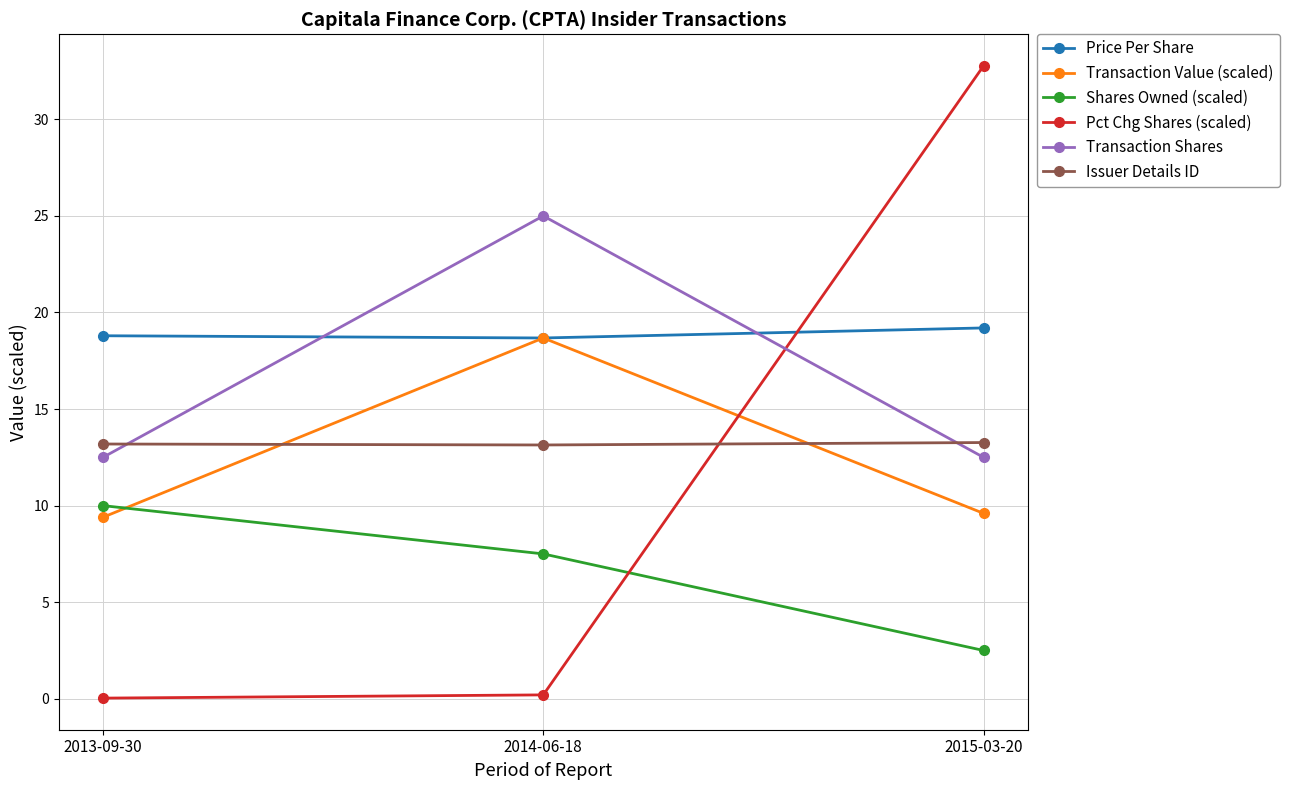

Which series has the largest range (max minus min)?

Pct Chg Shares (scaled)